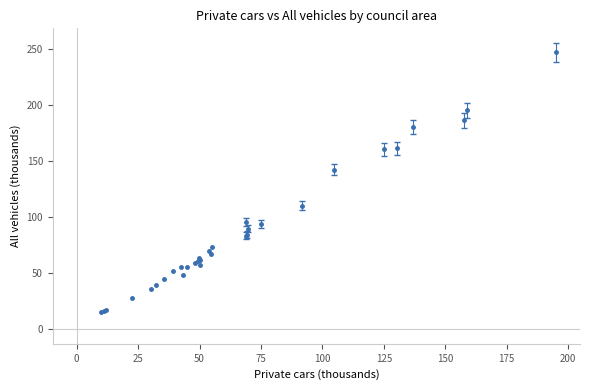

What Y value in the scatter plot is closest to 131?

142.7